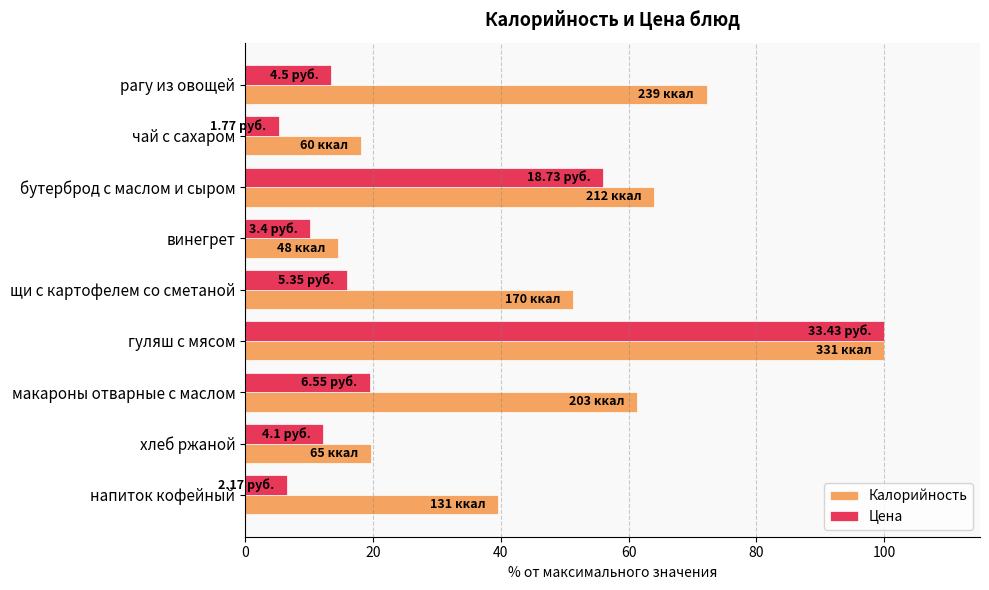

What is the spread (max minus min) of values at хлеб ржаной?

7.4